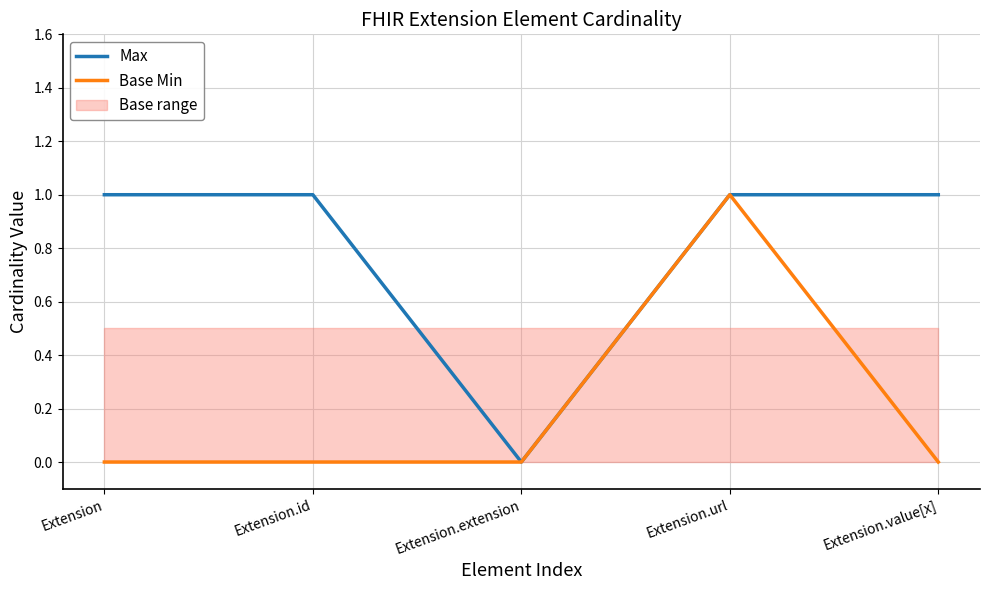

Which series changed the most between Extension.extension and Extension.url?

Max